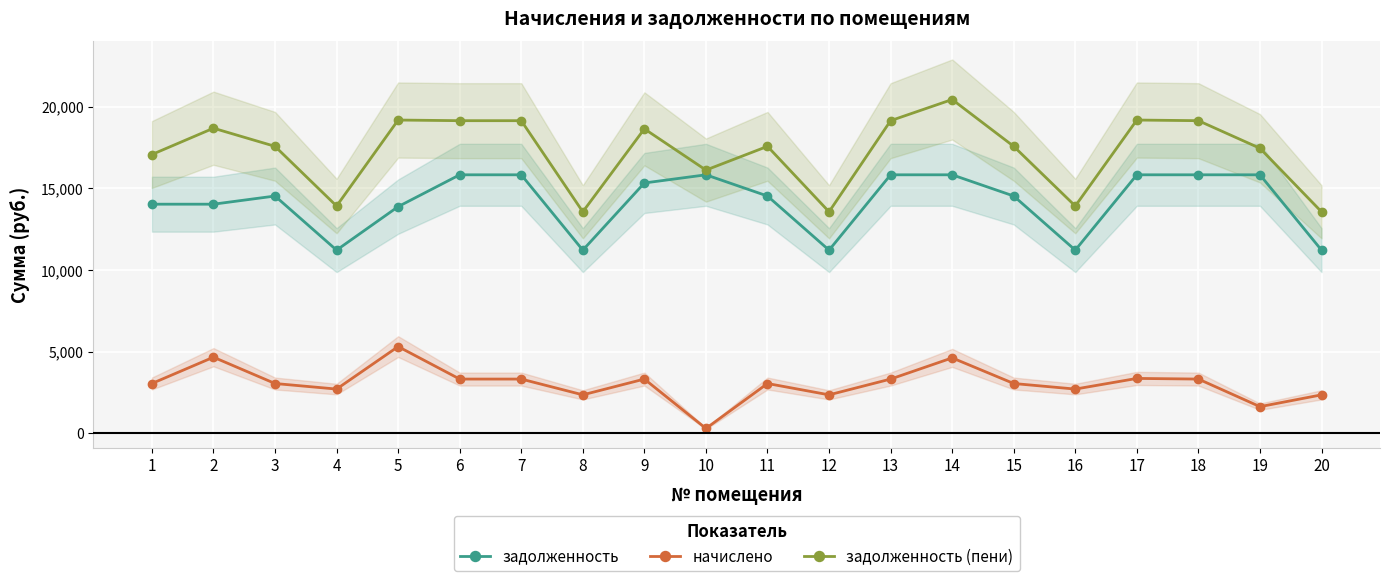

What are all the series names shown in the legend?

задолженность, начислено, задолженность (пени)